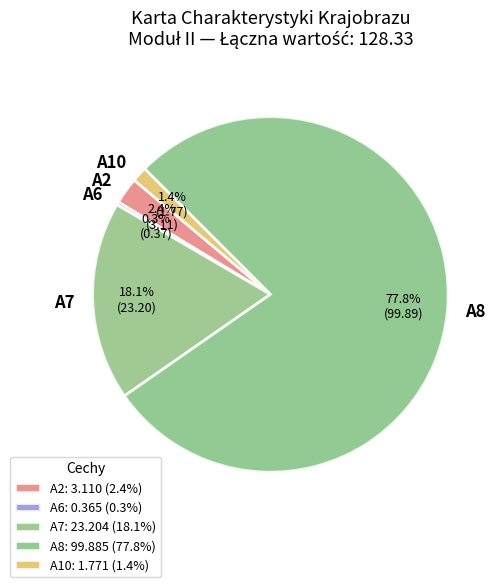

Combined, do A10 and A7 account for over 50%?

No